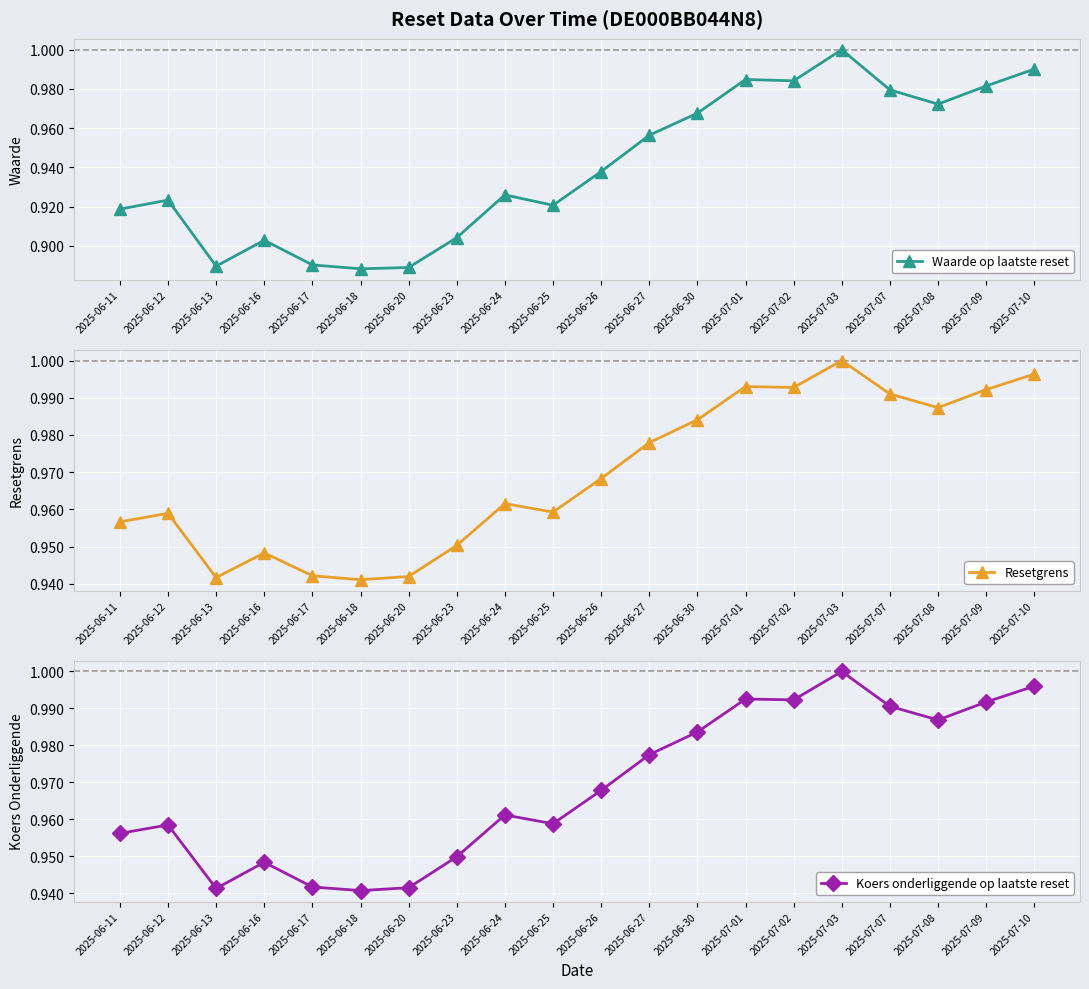

What is the difference between the maximum and minimum values in the Koers onderliggende op laatste reset series?

0.1